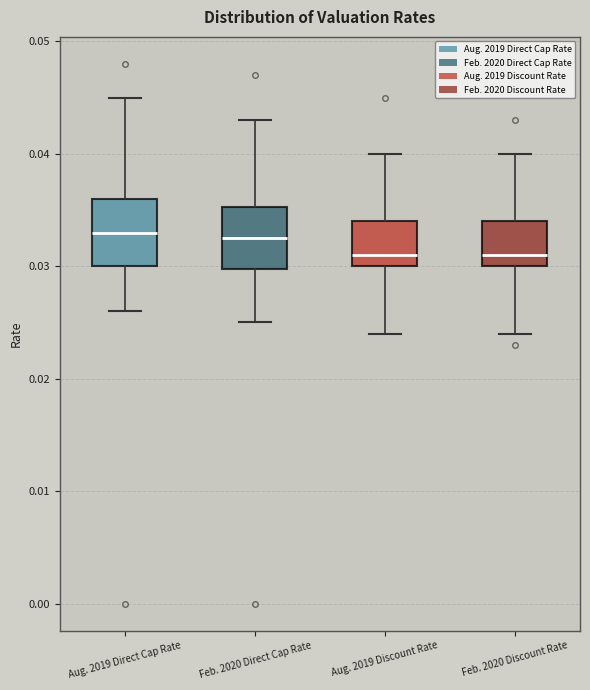

Reading left to right, transcribe this box plot: for each box, give where its median line is, the range the box spans, and where its two whiskers end, as read against the y-axis. The values are not printed on the chart, so give them approximately, as read against the axis.

Aug. 2019 Direct Cap Rate: median 0.033, box 0.030 to 0.036, whiskers 0.026 to 0.045
Feb. 2020 Direct Cap Rate: median 0.033, box 0.030 to 0.035, whiskers 0.025 to 0.043
Aug. 2019 Discount Rate: median 0.031, box 0.030 to 0.034, whiskers 0.024 to 0.040
Feb. 2020 Discount Rate: median 0.031, box 0.030 to 0.034, whiskers 0.024 to 0.040